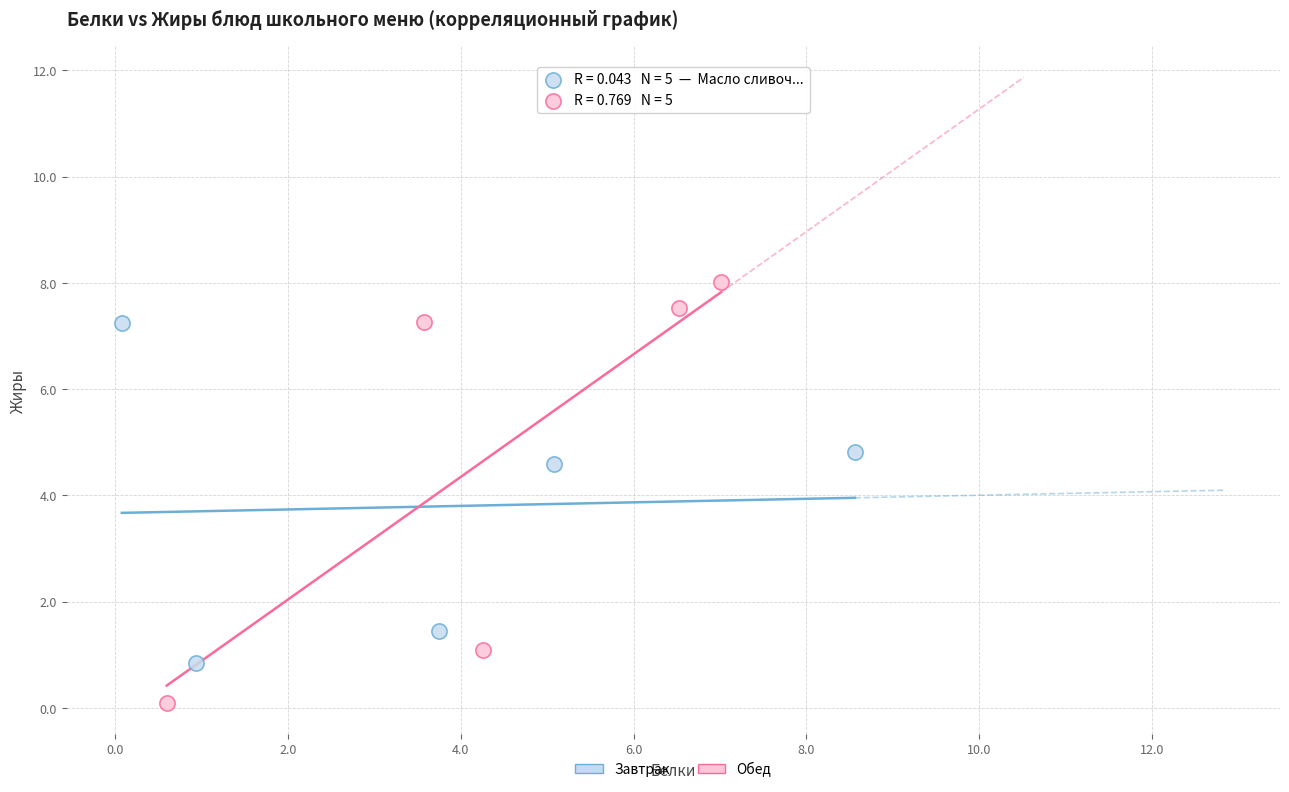

Which series contains the lowest Y value?

Обед